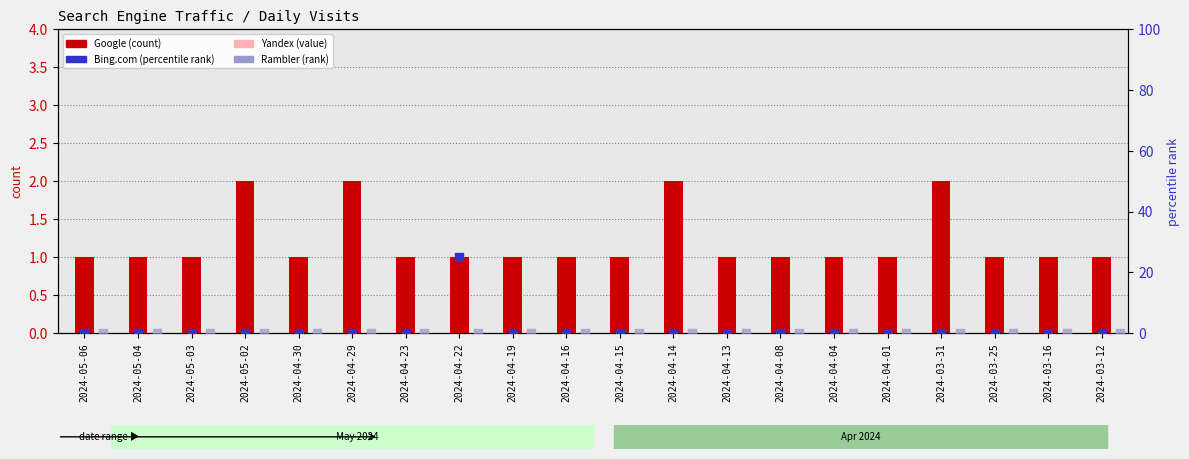

At how many categories does at least one series exceed 10?

1